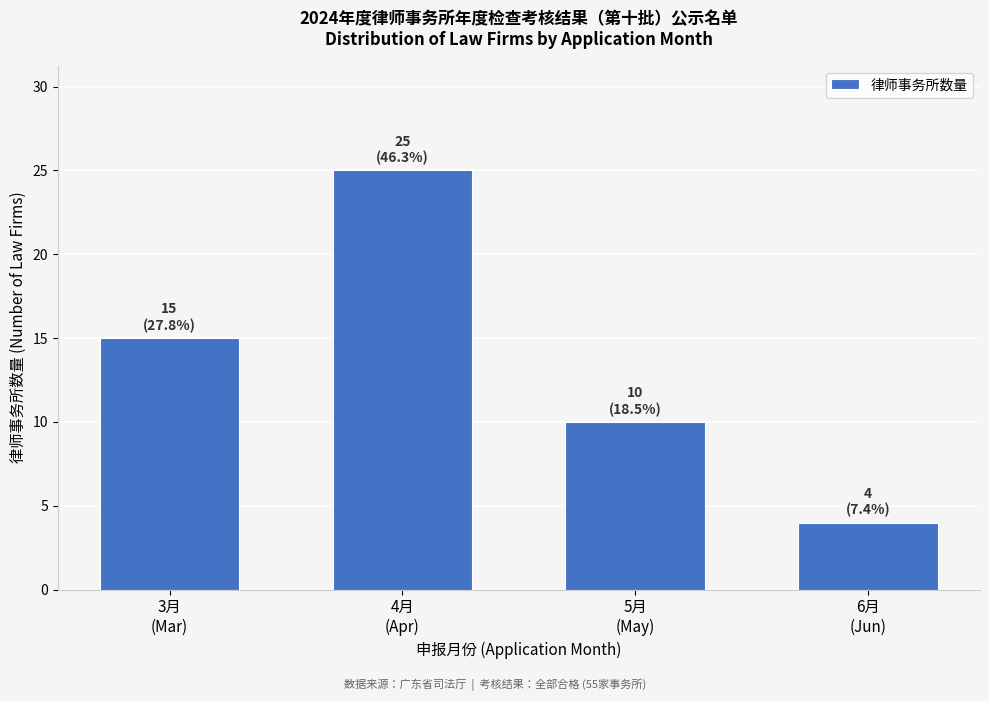

Reading left to right, list all the values displayed in this chart.

15	25	10	4